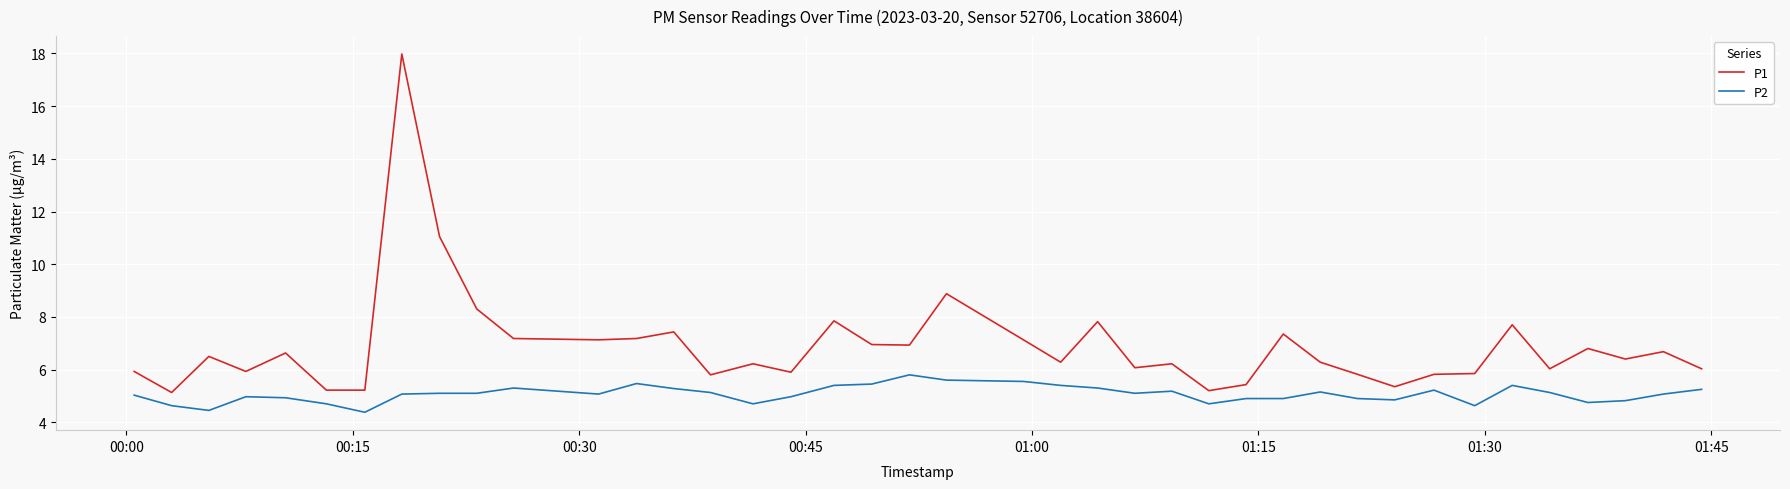

Which series has the largest range (max minus min)?

P1